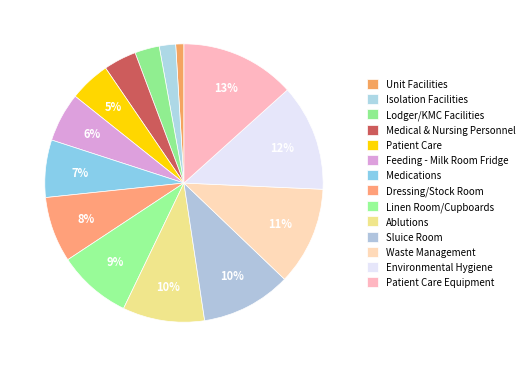

How many slices are in this pie chart?

14